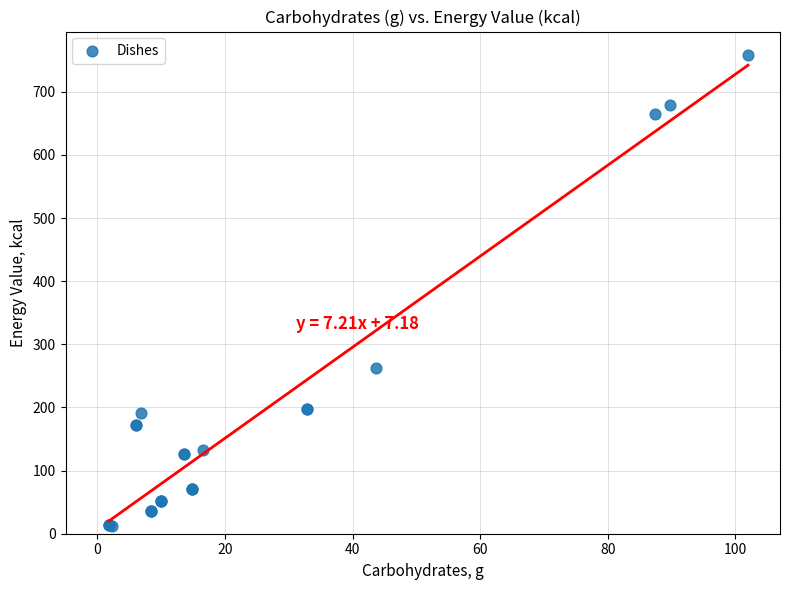

What Y value in the scatter plot is closest to 385?

262.4